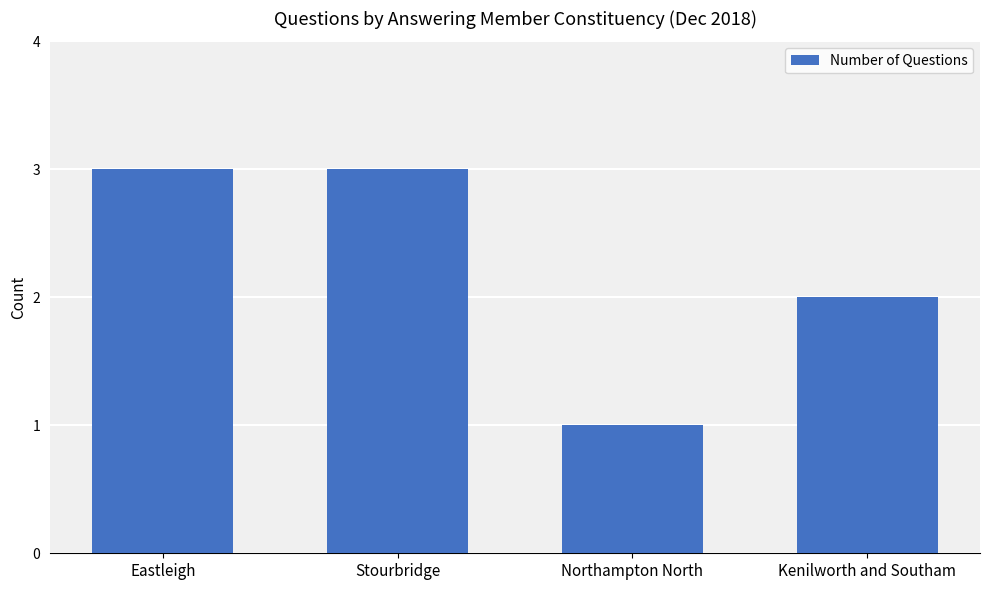

Reading left to right, list all the values displayed in this chart.

3	3	1	2